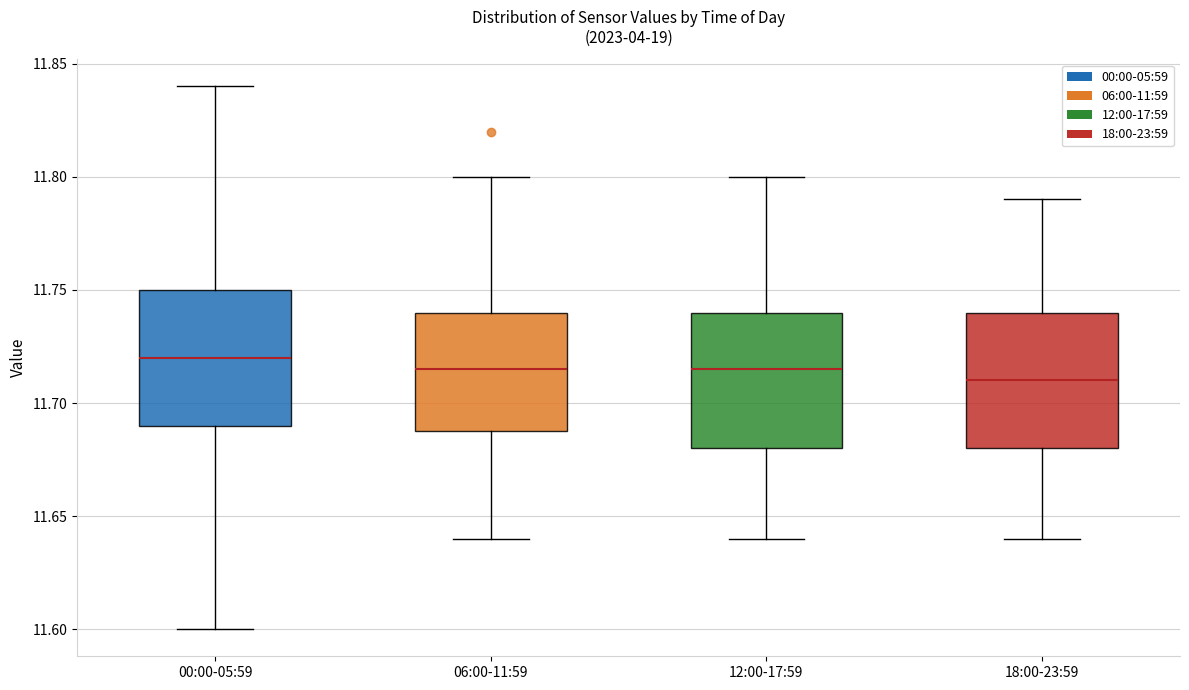

Where is the upper edge of the box for 12:00-17:59 on the y-axis? The values are not printed on the chart, so give them approximately, as read against the axis.

11.740